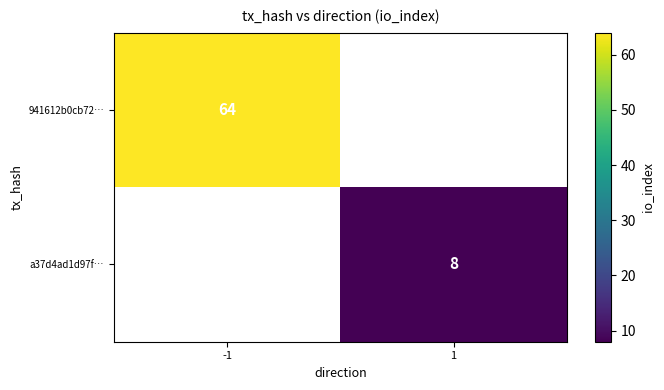

True or false: 941612b0cb72… has a value of 64 at -1.

True